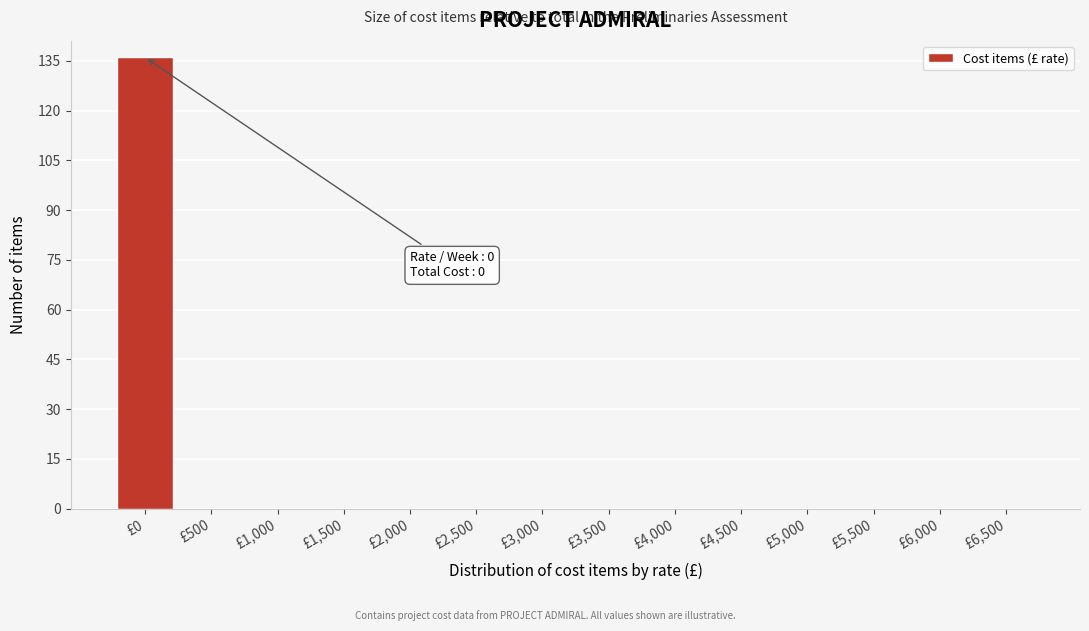

Reading right to left, transcribe all the data shown in this chart.

£6,500=0	£6,000=0	£5,500=0	£5,000=0	£4,500=0	£4,000=0	£3,500=0	£3,000=0	£2,500=0	£2,000=0	£1,500=0	£1,000=0	£500=0	£0=136